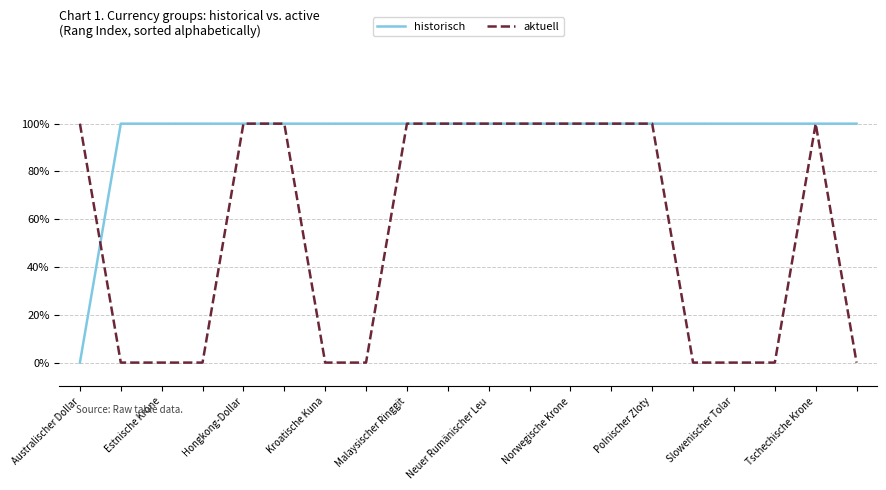

Is this an area chart (filled region under the line)?

No